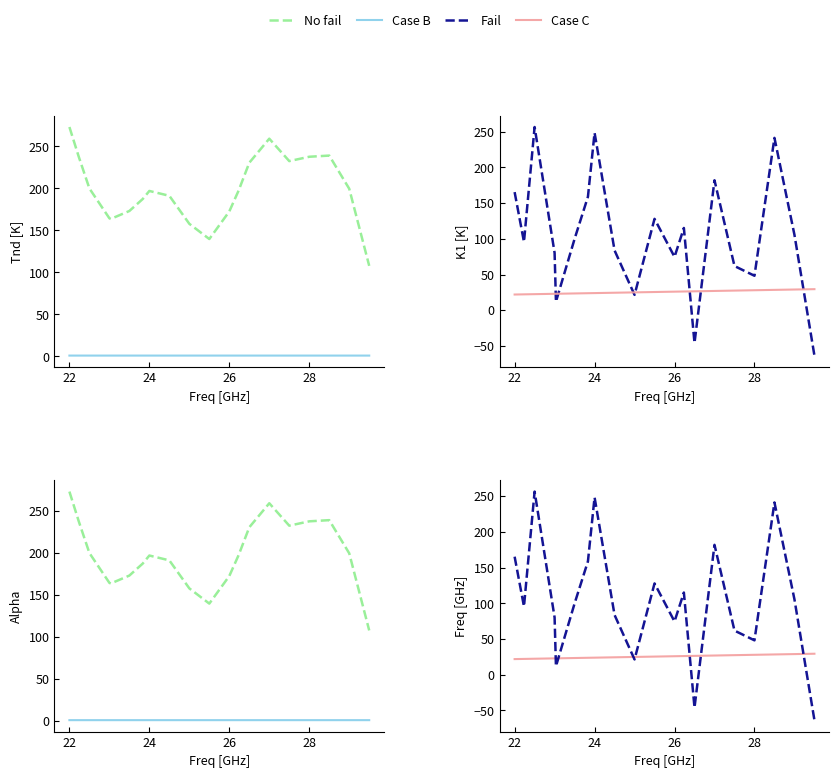

True or false: Case C and Case B intersect in this chart.

False